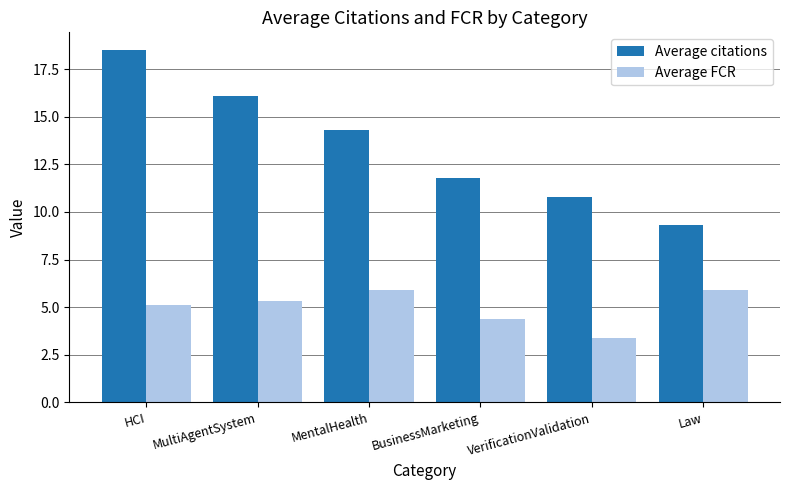

How many bars are there in total?

12